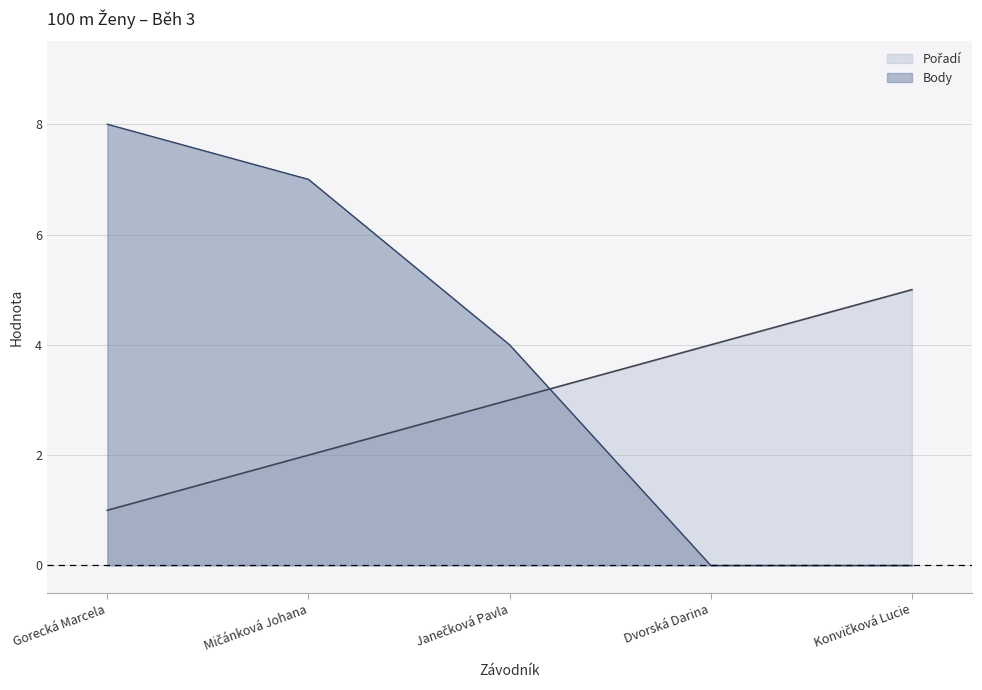

What is the difference between the Body values at Dvorská Darina and Gorecká Marcela?

8